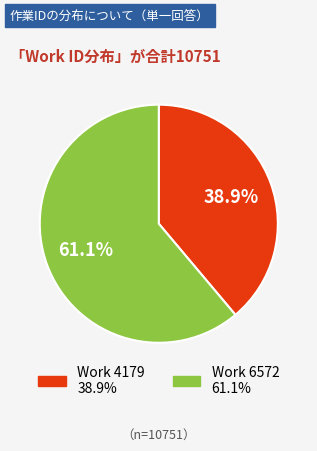

Which has a higher value, Work 4179 or Work 6572?

Work 6572